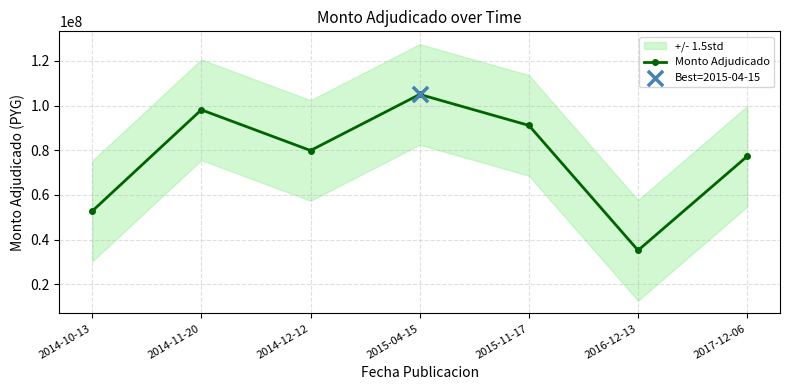

Which has a higher value, 2014-12-12 or 2014-10-13?

2014-12-12